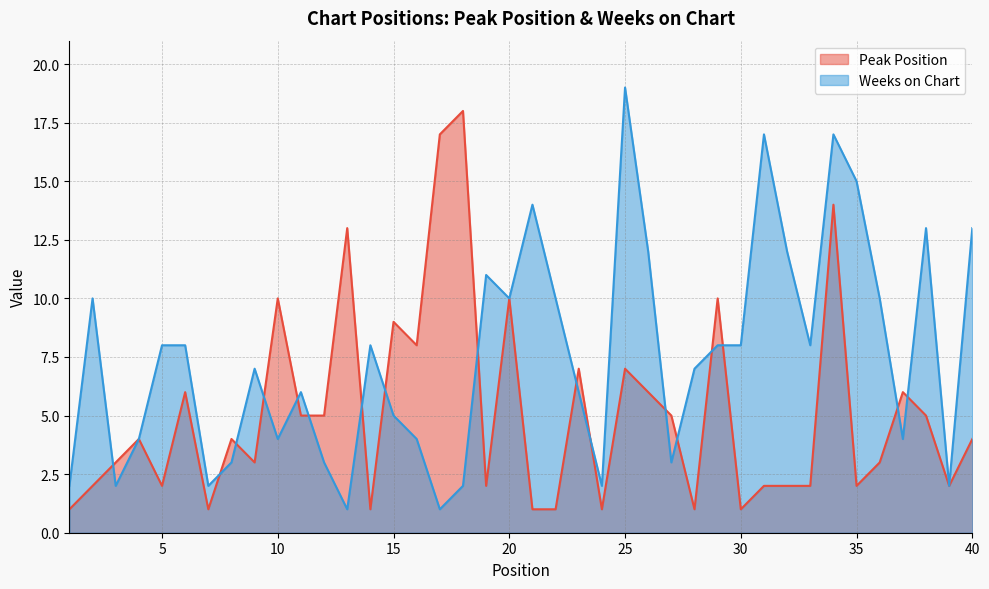

In Weeks on Chart, how many points are lower than both neighbors (excluding endpoints)?

11